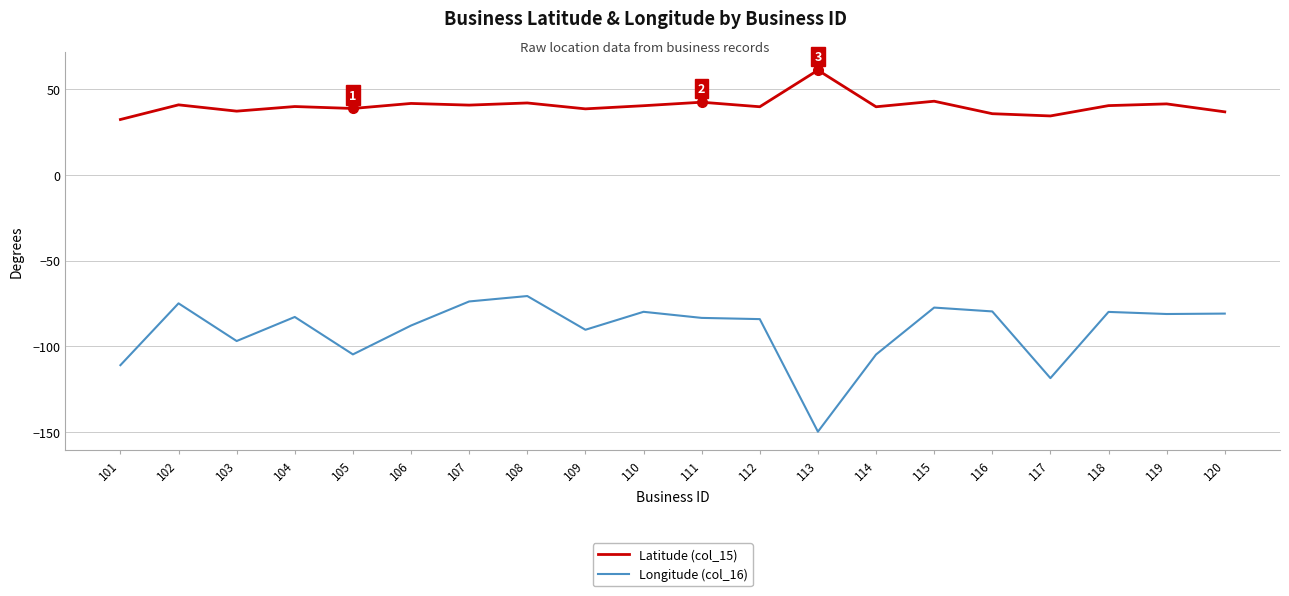

Is this an area chart (filled region under the line)?

No